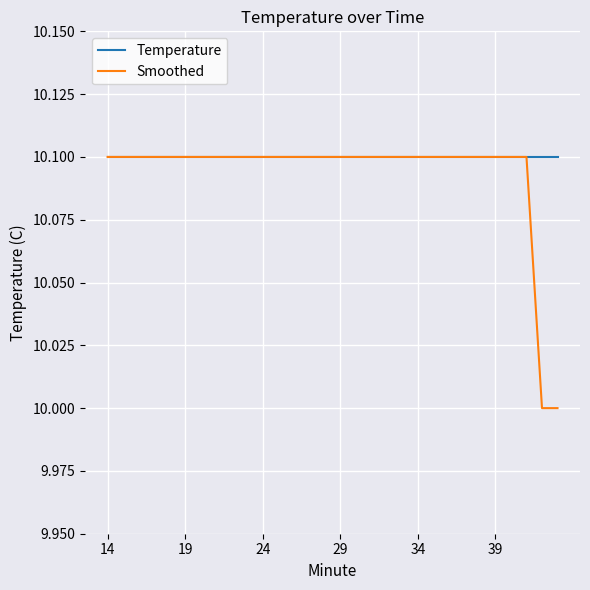

What is the lowest value of the Temperature series?

10.1